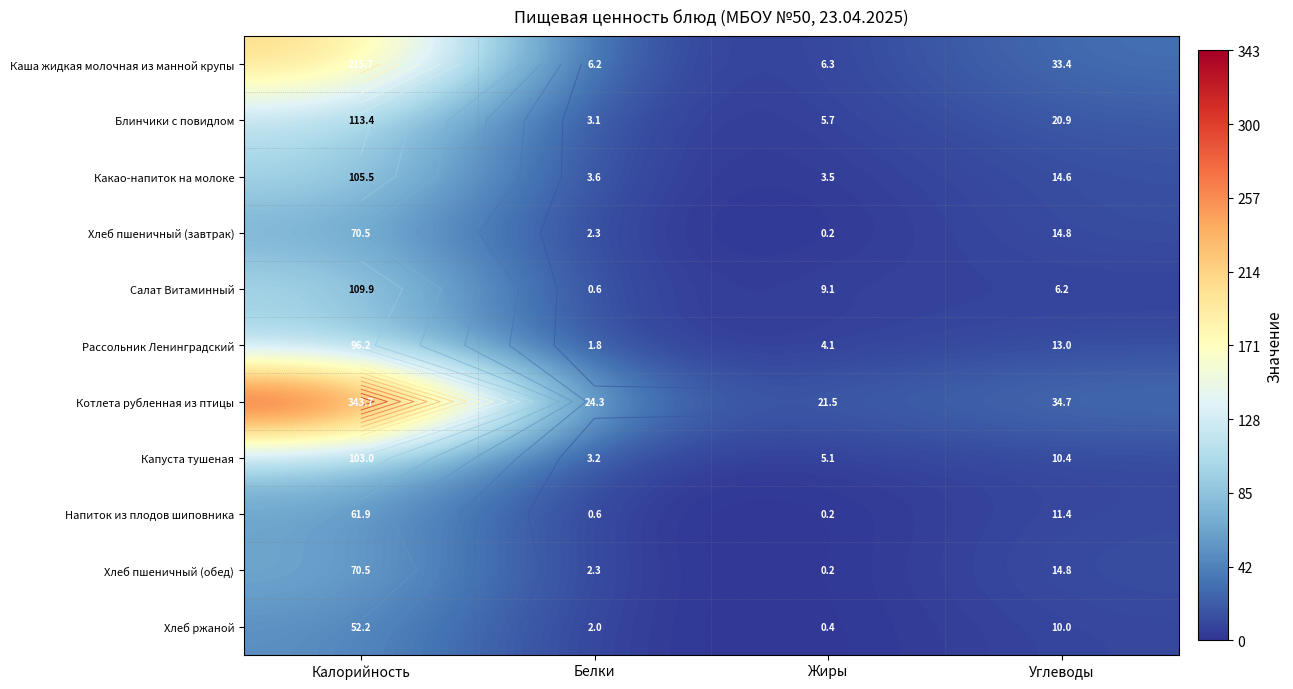

What is the difference between the maximum and minimum values in the Хлеб пшеничный (обед) series?

70.3